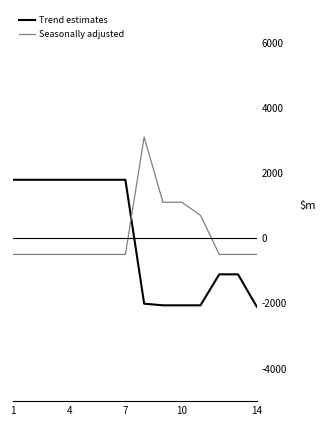

True or false: Trend estimates and Seasonally adjusted cross at least once.

True